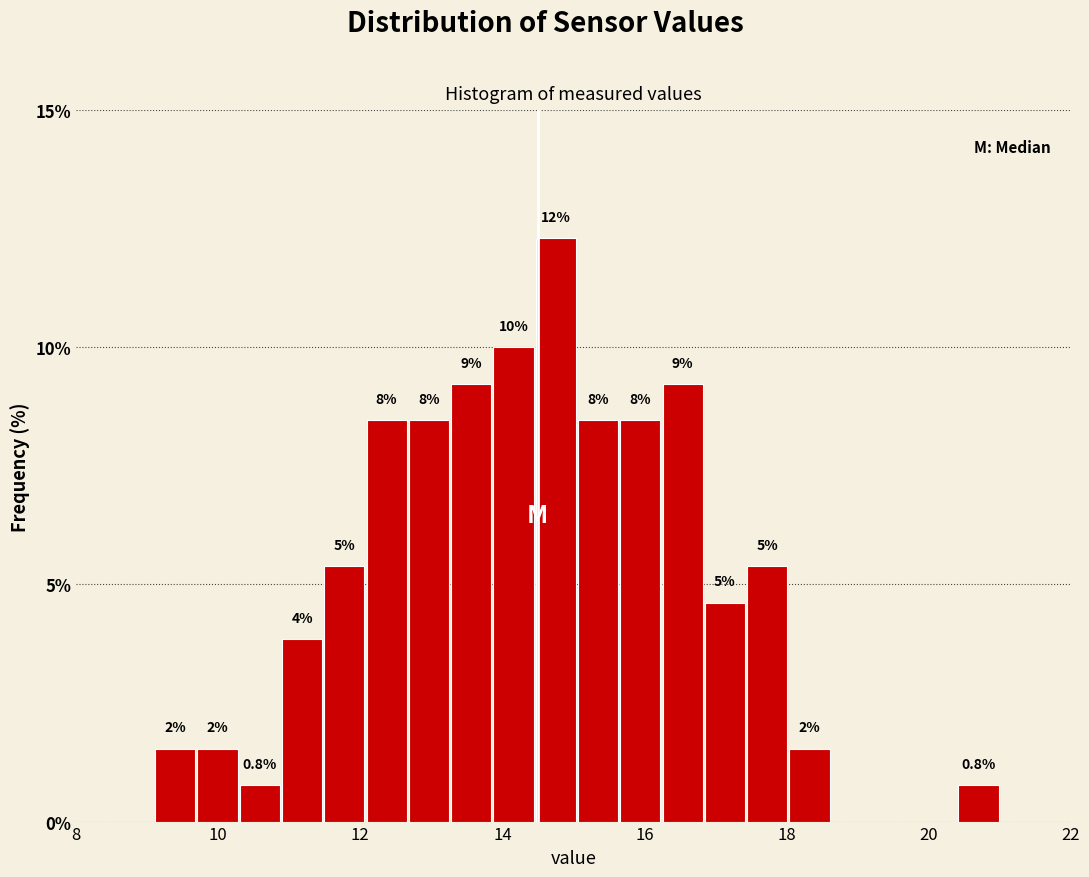

Read against the x-axis, roughly where is the centre of the tallest bar?

14.8